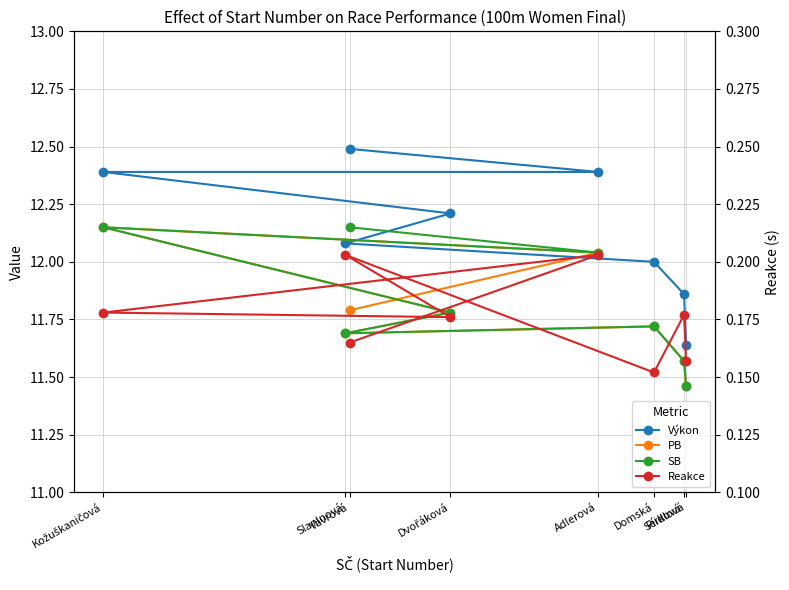

True or false: PB and SB cross at least once.

False